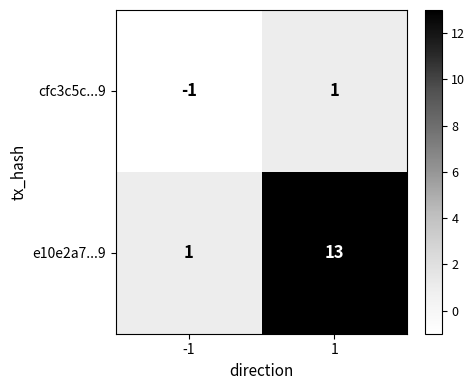

Reading left to right, extract all data points from this chart.

cfc3c5c...9: -1=-1	1=1
e10e2a7...9: -1=1	1=13